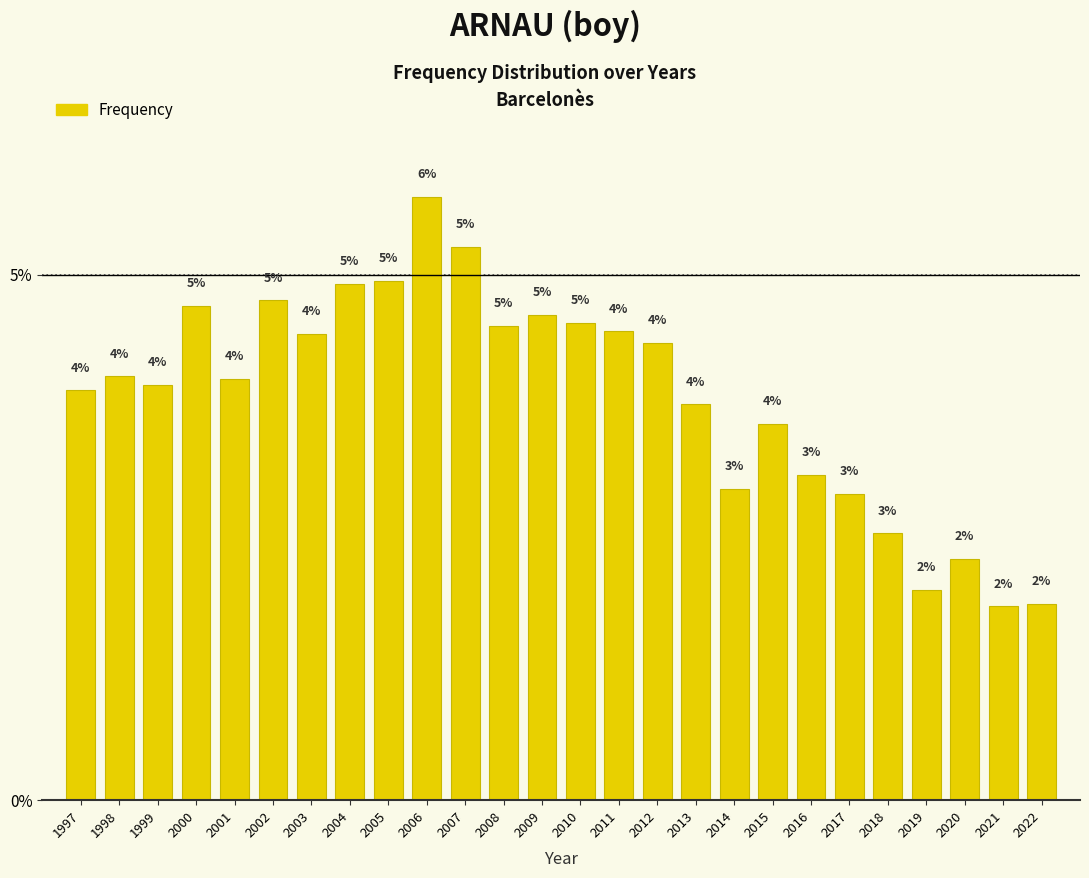

Where is the data nearest to the value 3?

2014